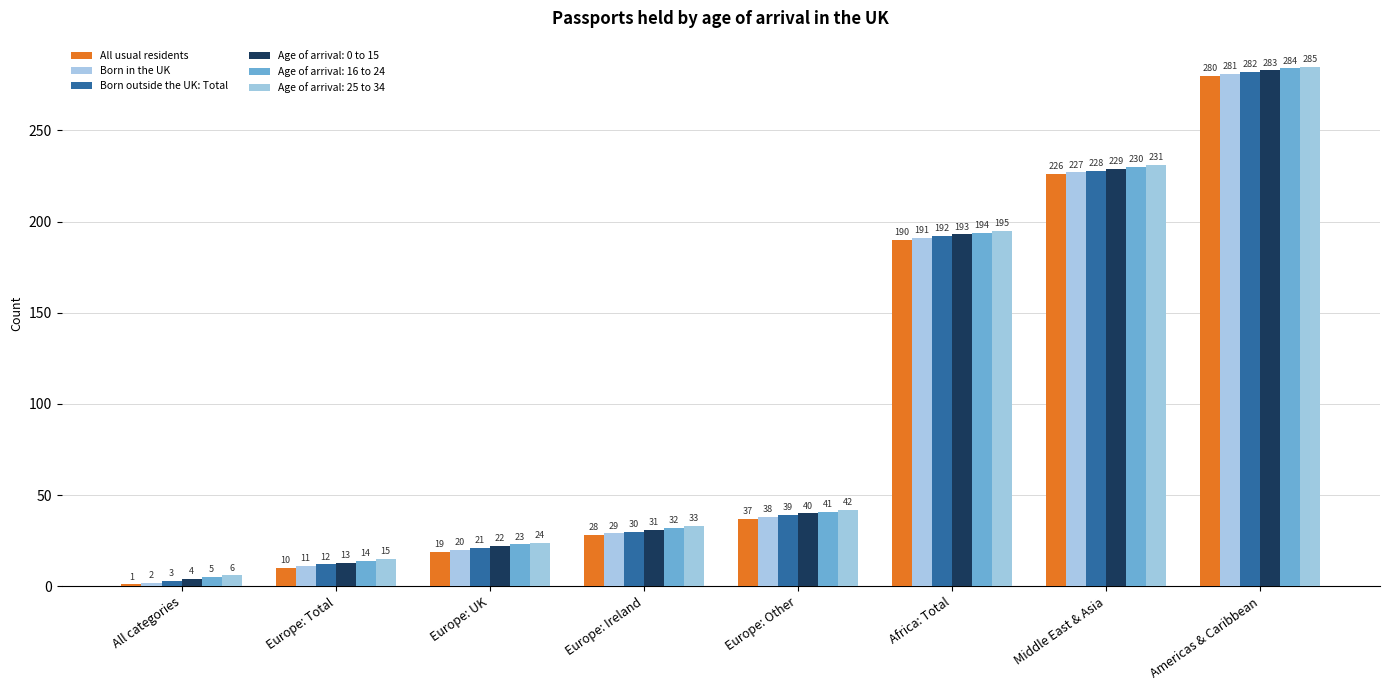

At Middle East & Asia, list the series in order from largest to smallest.

Age of arrival: 25 to 34, Age of arrival: 16 to 24, Age of arrival: 0 to 15, Born outside the UK: Total, Born in the UK, All usual residents